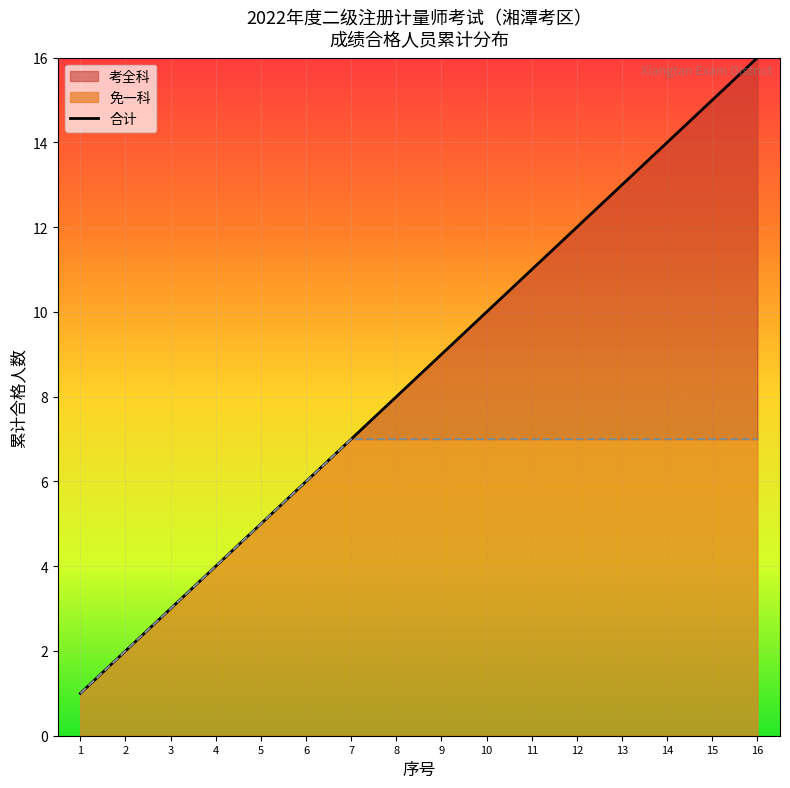

The chart shows a value of 1 at 2. True or false?

False